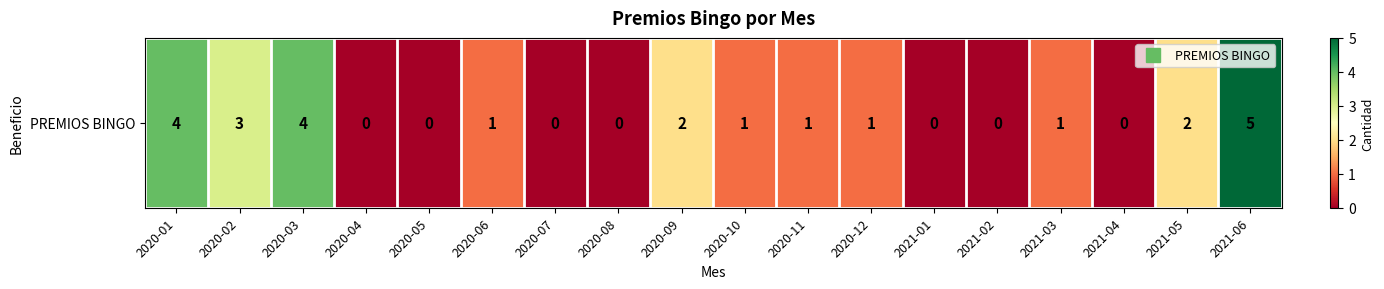

What is the difference between the values at 2020-03 and 2021-05?

2